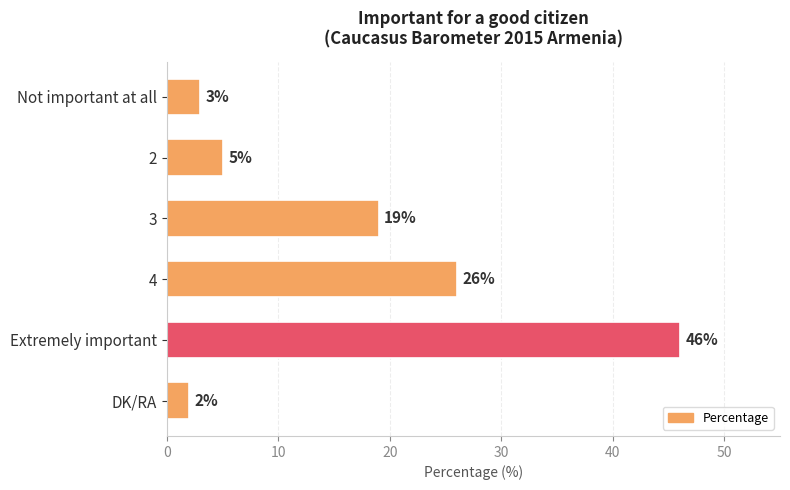

What is the average value?

17